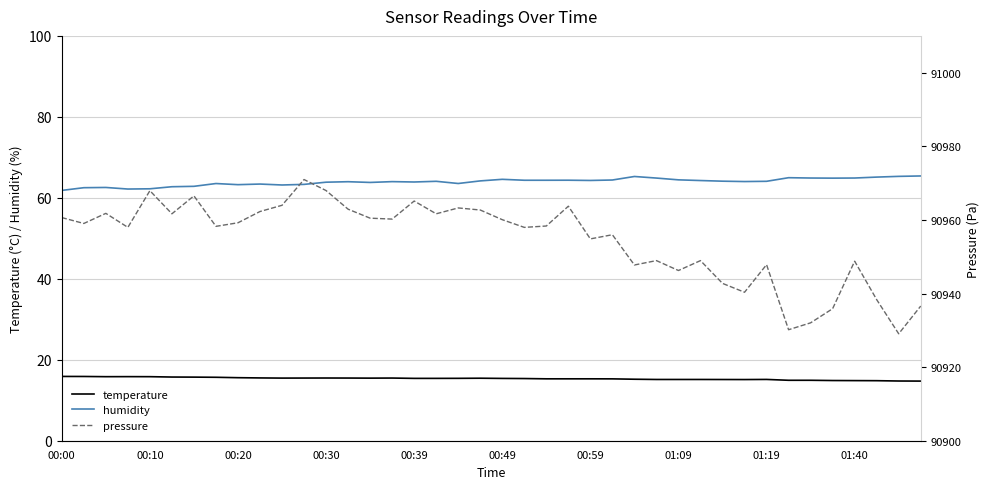

At which category is the sum across all series the highest?

11